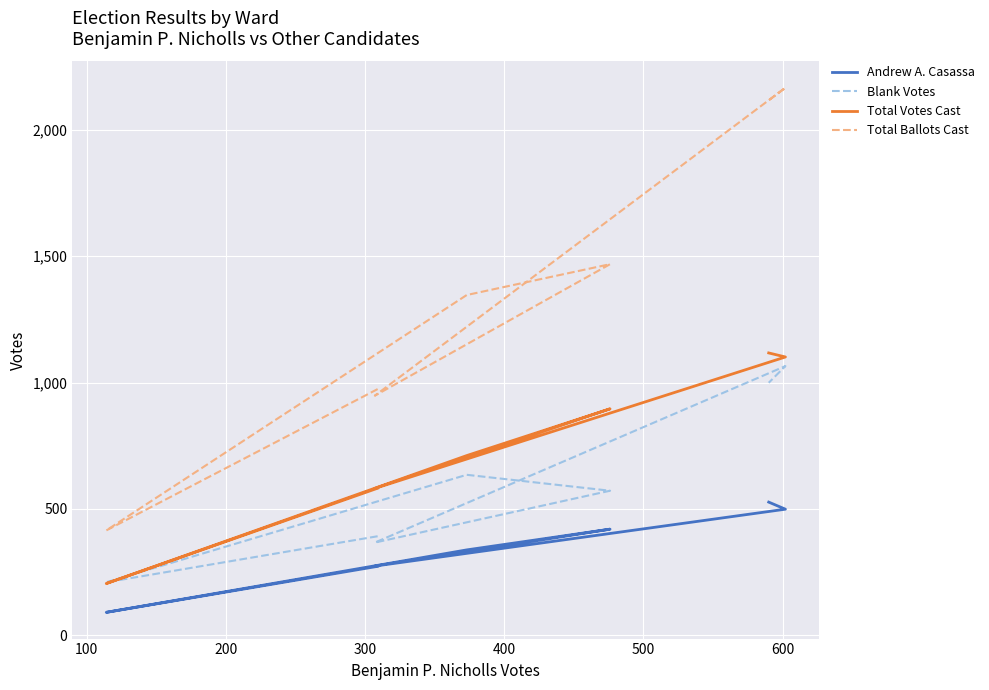

What is the average value of the Total Ballots Cast series?

1348